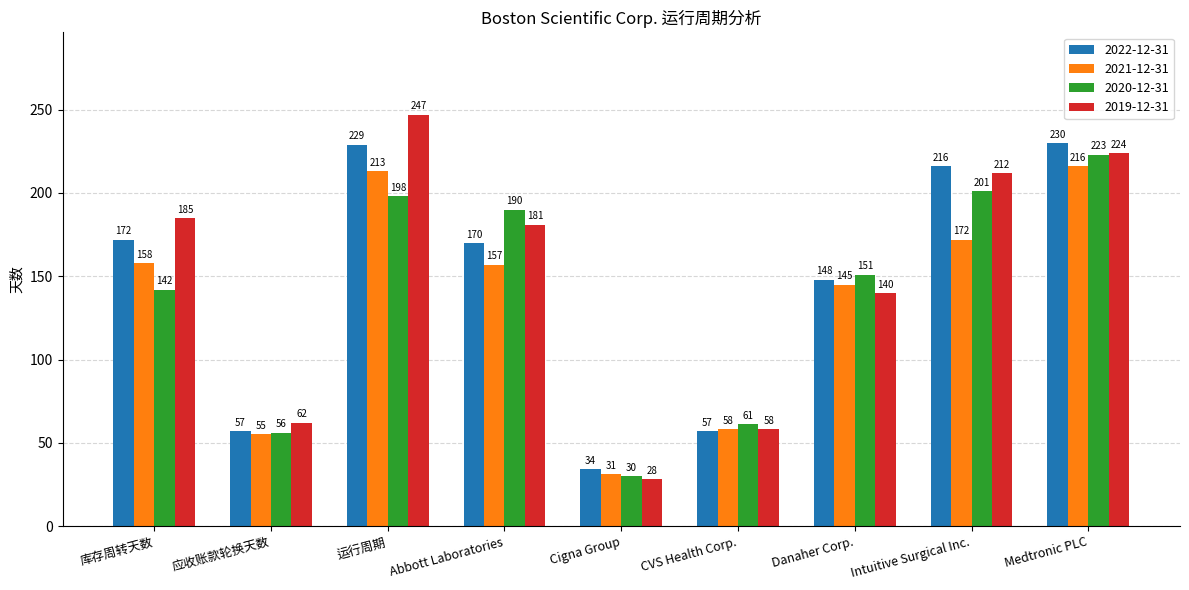

Where does the 2022-12-31 series first go above 170?

库存周转天数